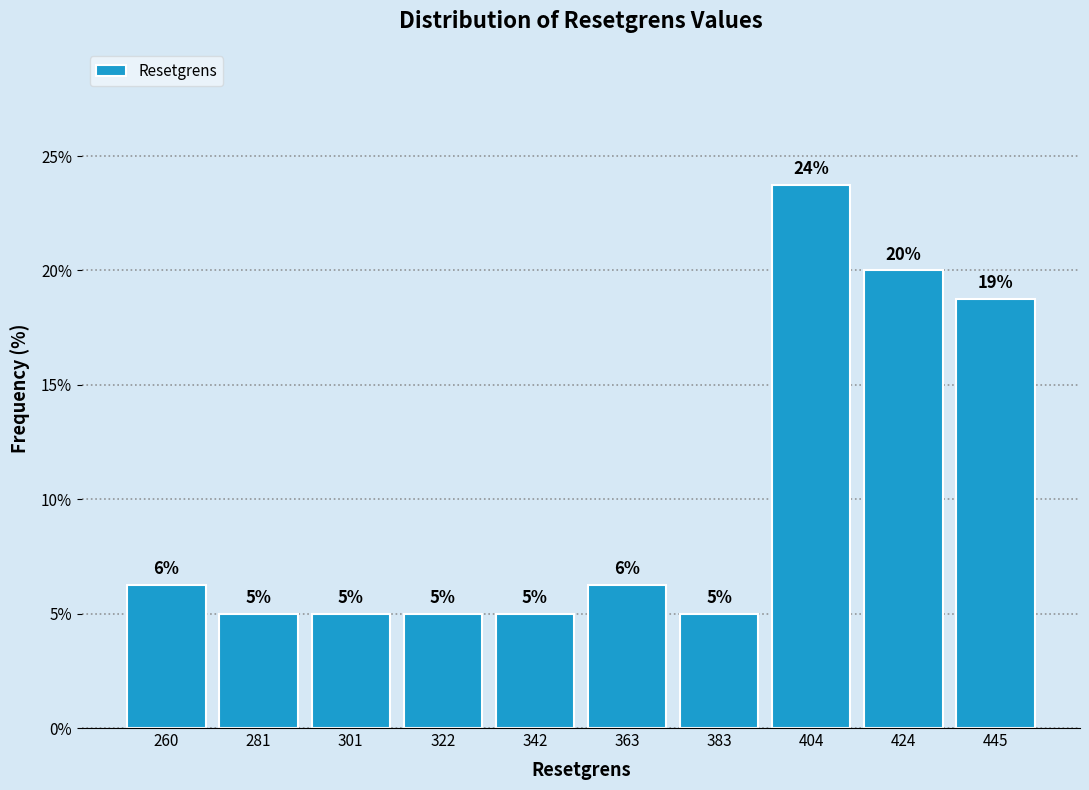

Which range on the x-axis has the tallest bar?

393.5 to 414.0